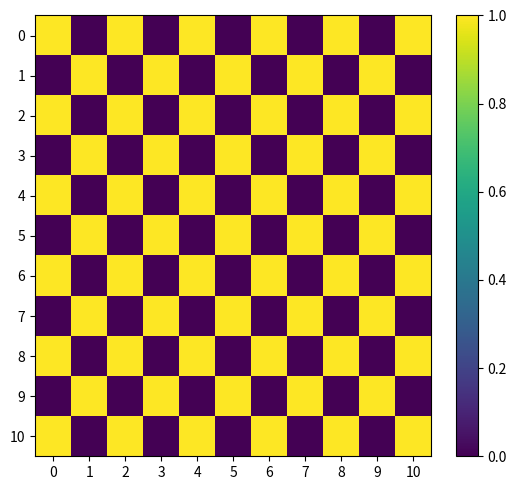

How many series are shown in this chart?

11